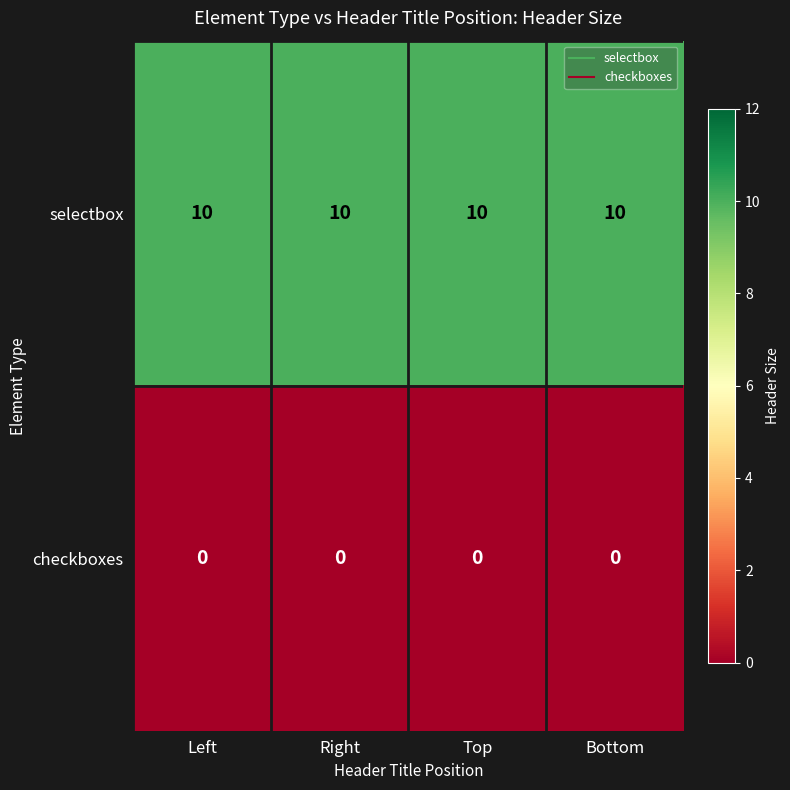

List the series in order of their overall mean, highest first.

selectbox, checkboxes